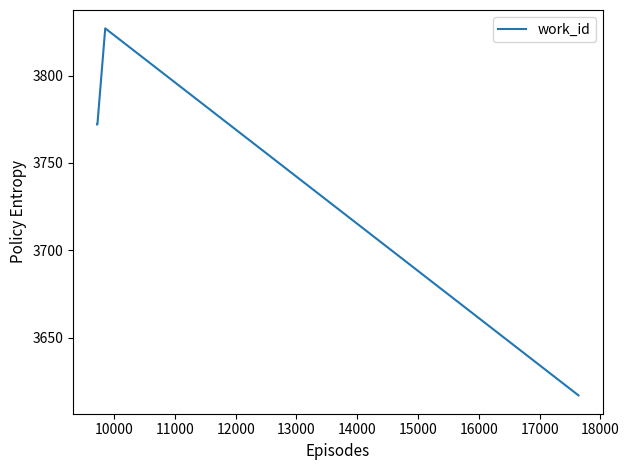

What is the sum of all values?

14988